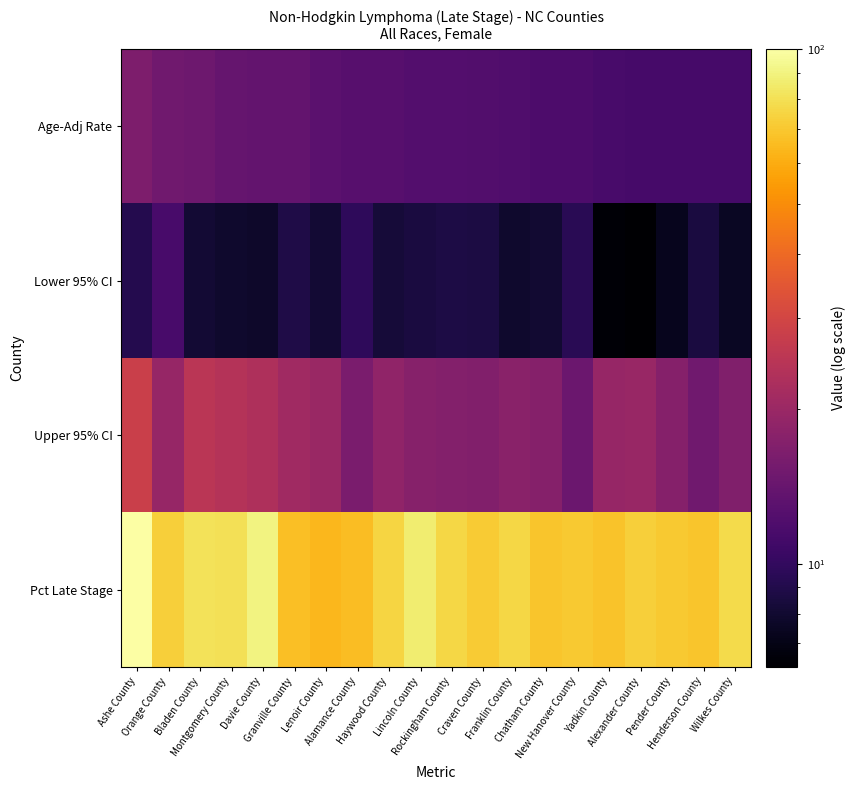

Reading left to right, extract all data points from this chart.

Age-Adj Rate: Ashe County=16.3	Orange County=15.0	Bladen County=14.7	Montgomery County=14.0	Davie County=13.8	Granville County=13.8	Lenoir County=13.0	Alamance County=12.6	Haywood County=12.6	Lincoln County=12.4	Rockingham County=12.4	Craven County=12.3	Franklin County=12.1	Chatham County=11.9	New Hanover County=11.8	Yadkin County=11.5	Alexander County=11.4	Pender County=11.4	Henderson County=11.4	Wilkes County=11.4
Lower 95% CI: Ashe County=9.1	Orange County=11.5	Bladen County=8.1	Montgomery County=7.9	Davie County=7.8	Granville County=8.9	Lenoir County=8.1	Alamance County=9.8	Haywood County=8.3	Lincoln County=8.6	Rockingham County=8.8	Craven County=8.7	Franklin County=7.9	Chatham County=8.0	New Hanover County=9.4	Yadkin County=6.5	Alexander County=6.3	Pender County=7.3	Henderson County=8.6	Wilkes County=7.5
Upper 95% CI: Ashe County=28.1	Orange County=19.4	Bladen County=24.9	Montgomery County=23.9	Davie County=22.8	Granville County=20.7	Lenoir County=19.8	Alamance County=16.1	Haywood County=18.7	Lincoln County=17.5	Rockingham County=17.1	Craven County=16.9	Franklin County=17.9	Chatham County=17.3	New Hanover County=14.5	Yadkin County=19.5	Alexander County=19.6	Pender County=17.3	Henderson County=15.0	Wilkes County=16.8
Pct Late Stage: Ashe County=100.0	Orange County=72.7	Bladen County=81.0	Montgomery County=80.0	Davie County=90.5	Granville County=66.7	Lenoir County=64.1	Alamance County=65.7	Haywood County=75.0	Lincoln County=86.0	Rockingham County=76.3	Craven County=71.0	Franklin County=75.7	Chatham County=69.2	New Hanover County=70.1	Yadkin County=68.0	Alexander County=72.7	Pender County=70.3	Henderson County=68.8	Wilkes County=77.5